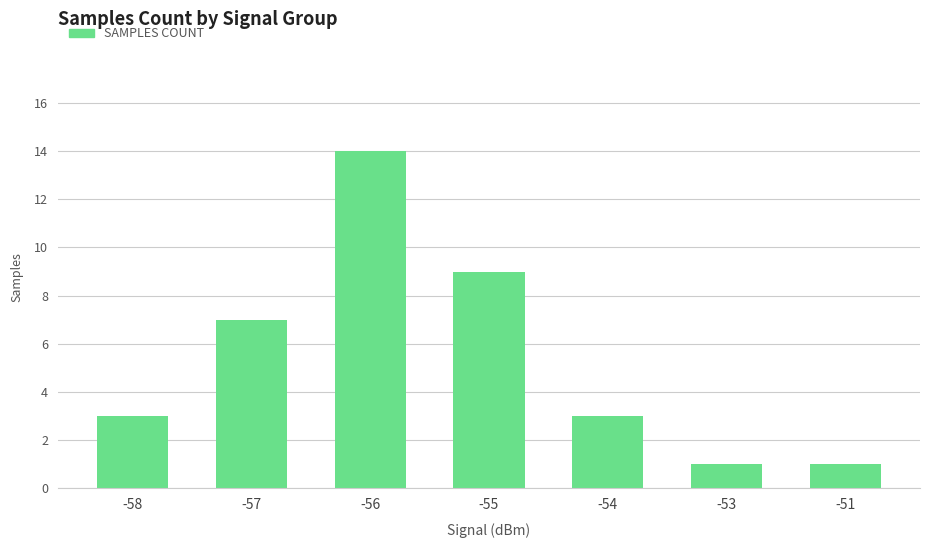

Is it true that the value at -53 is 1?

True